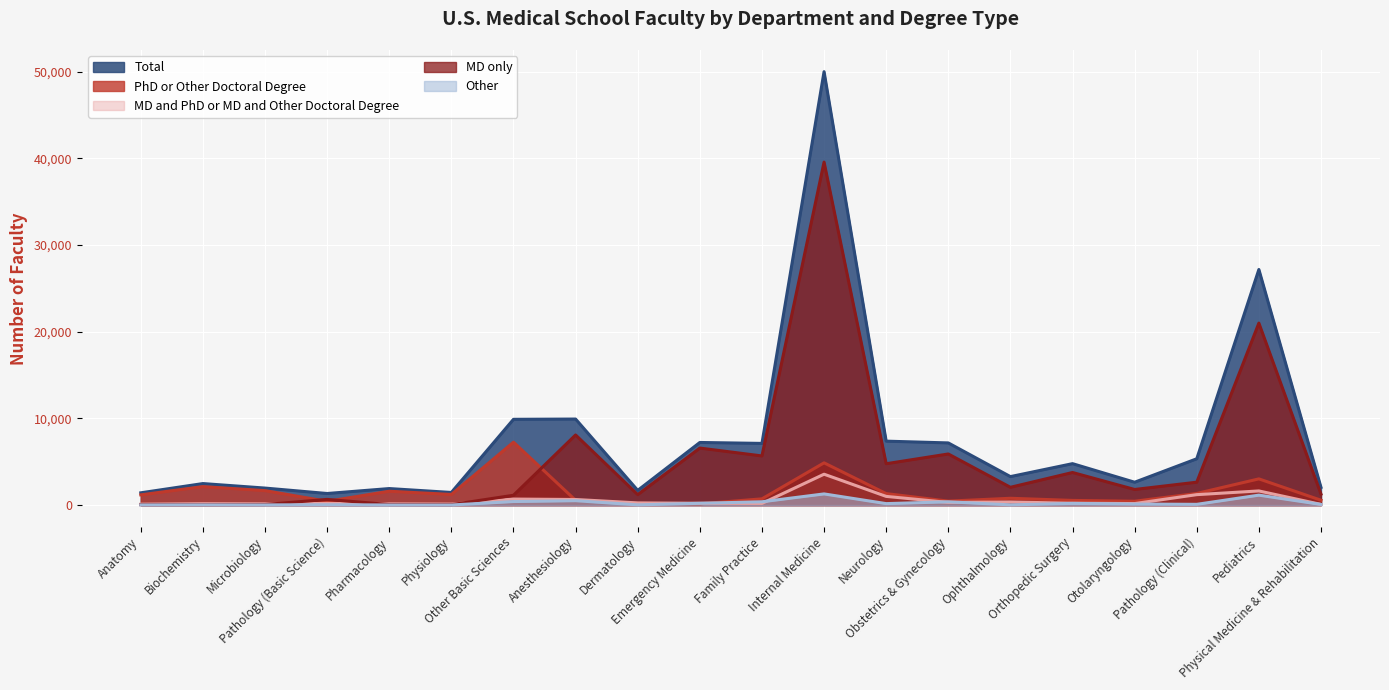

What is the value of the MD only point at the 12th from the left?

39565